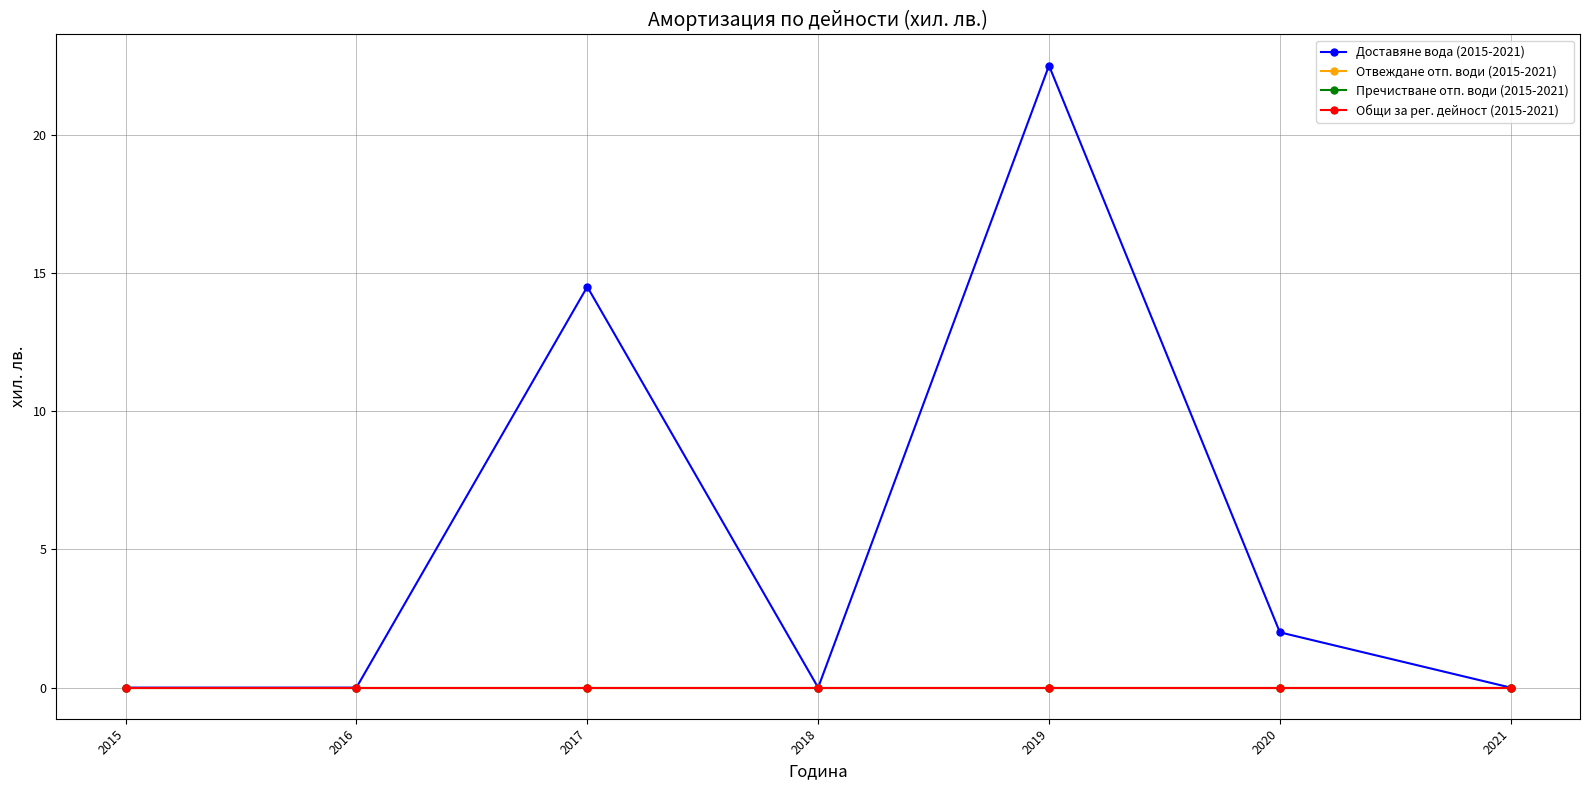

Is this an area chart (filled region under the line)?

No